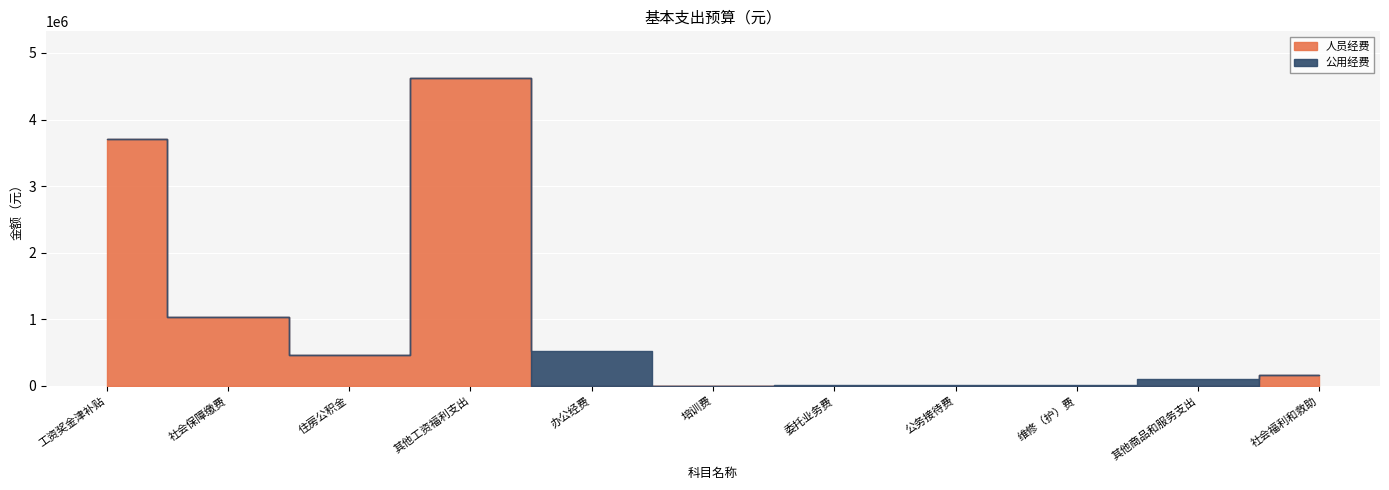

Which series has the largest range (max minus min)?

人员经费